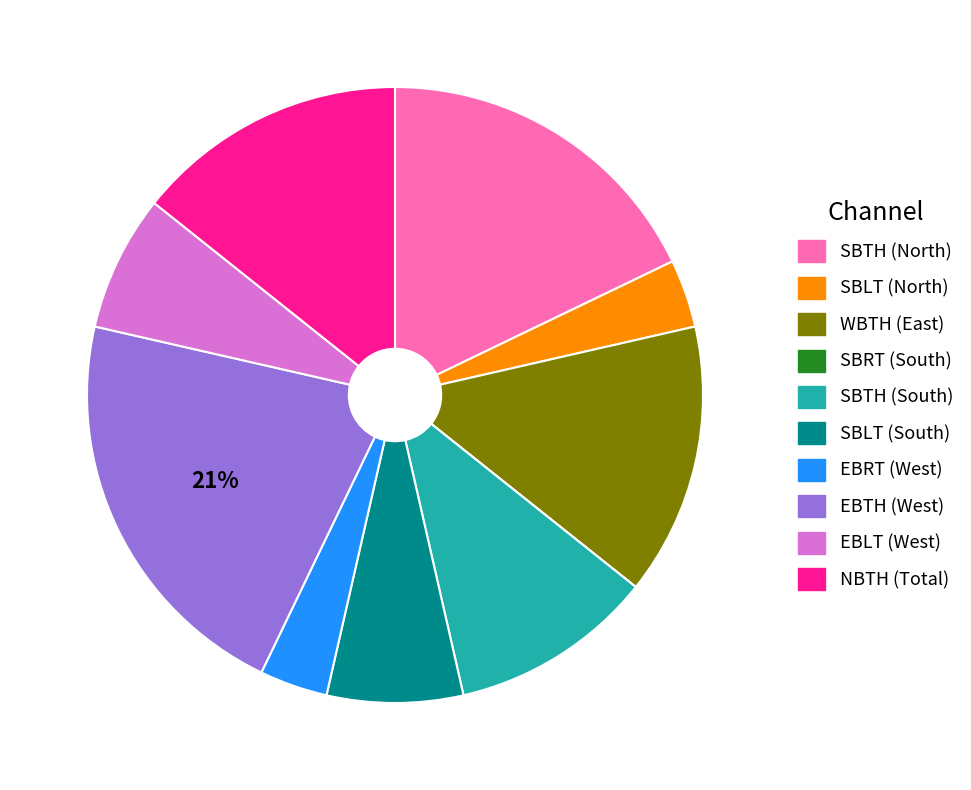

Does SBLT (North) account for over 50% of the chart?

No